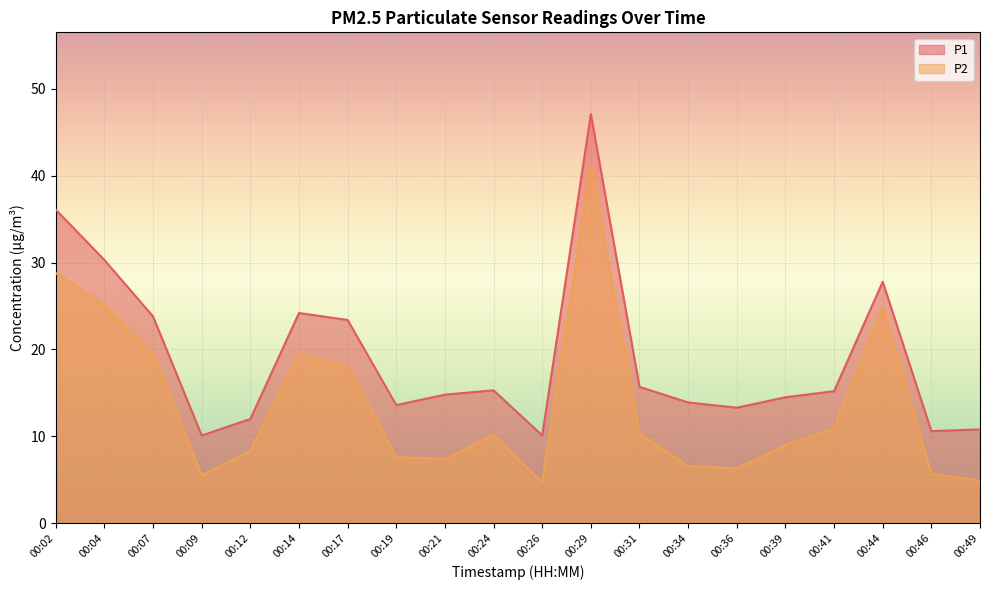

What is the highest value of the P1 series?

47.1